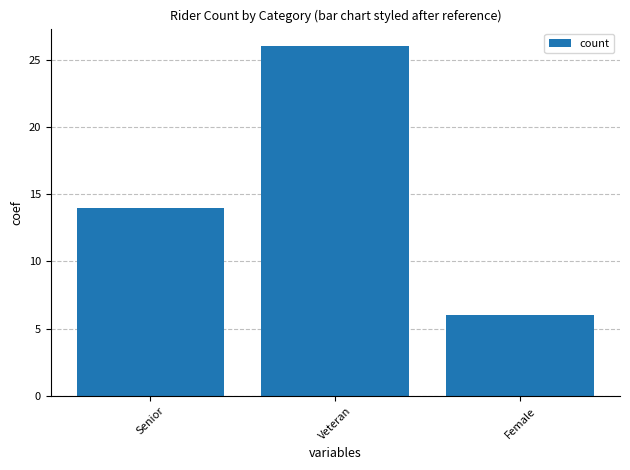

What is the label of the 3rd bar from the right?

Senior